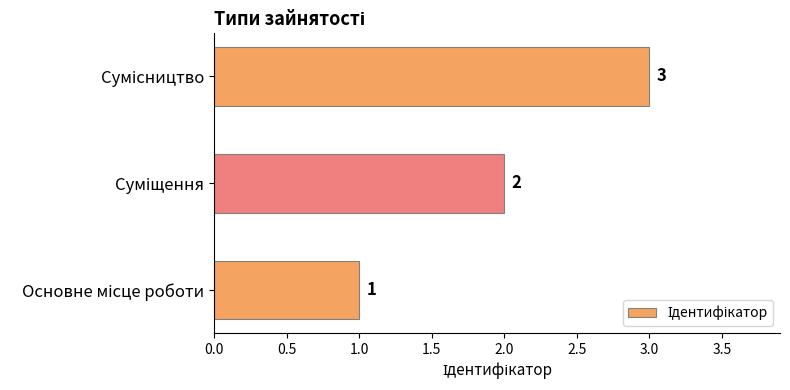

Count the values in the range 1 to 3.

3